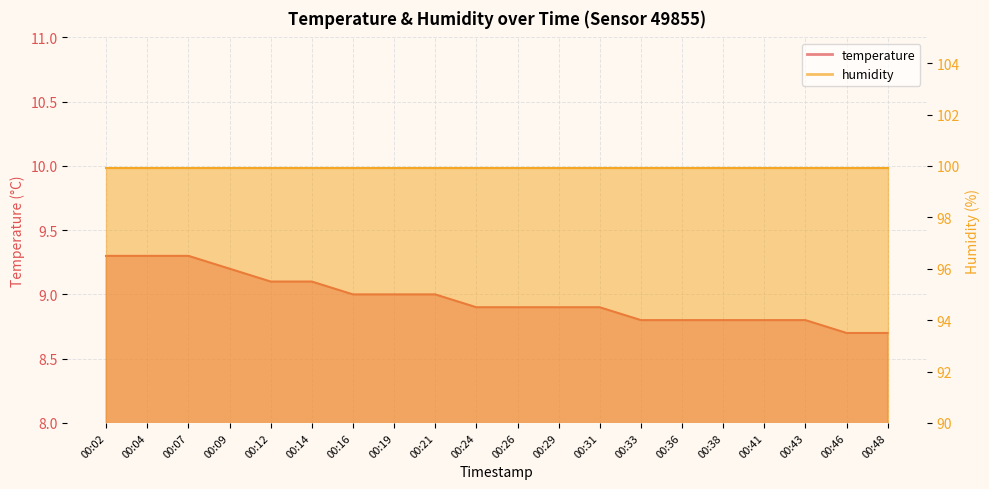

What value does the data have at 00:26?

8.9